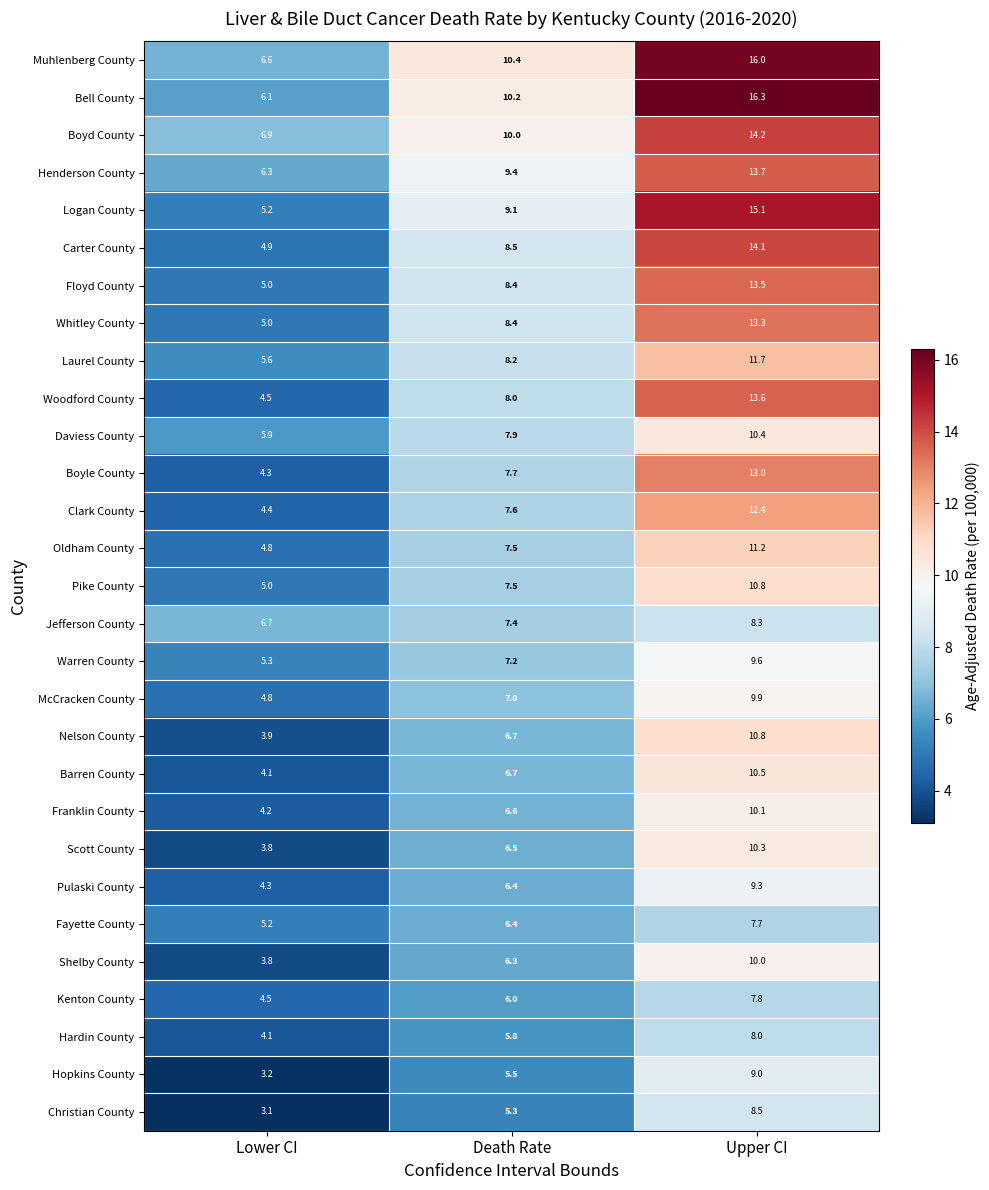

What is the minimum value shown in the chart?

3.1